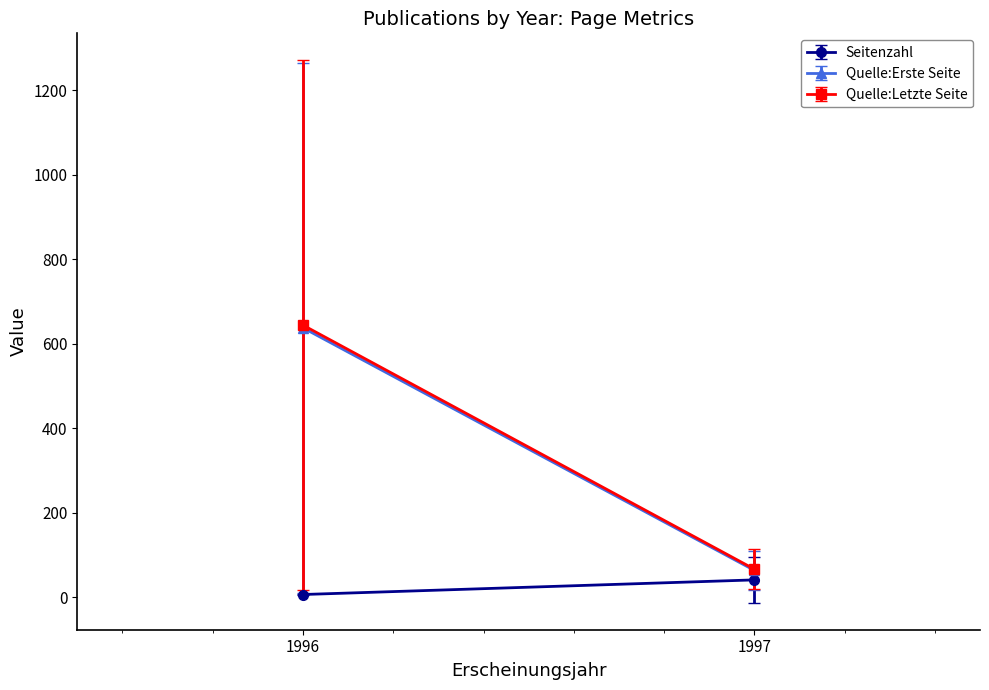

After their last crossing, which series has the higher values: Quelle:Letzte Seite or Seitenzahl?

Quelle:Letzte Seite